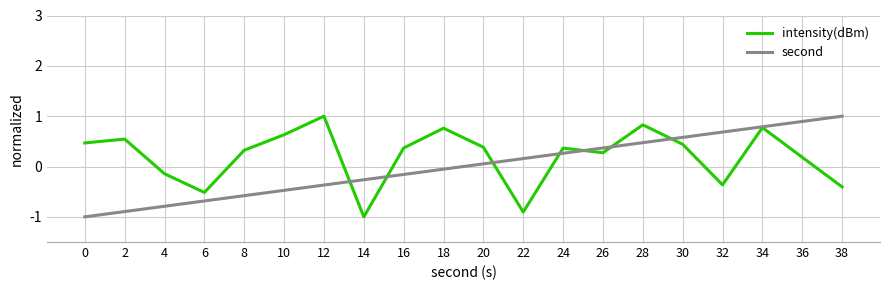

True or false: second and intensity(dBm) intersect in this chart.

True